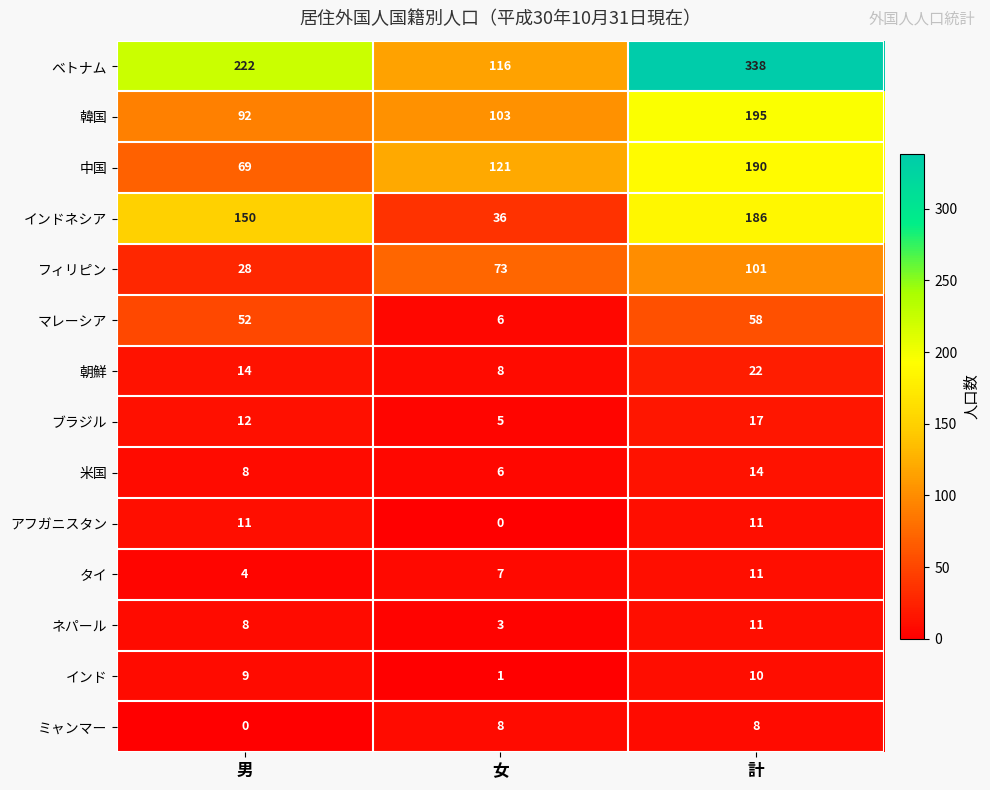

The マレーシア series shows 9 at 女. True or false?

False